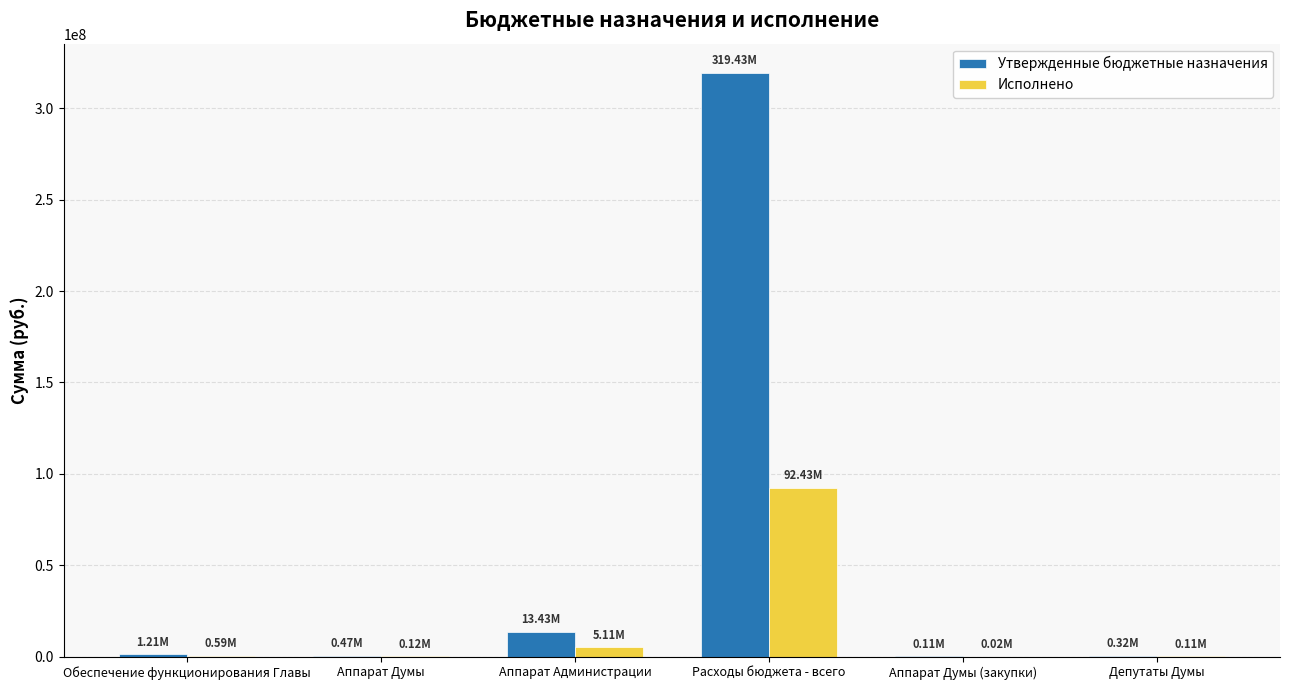

What is the average value of the Утвержденные бюджетные назначения series?

55830039.1